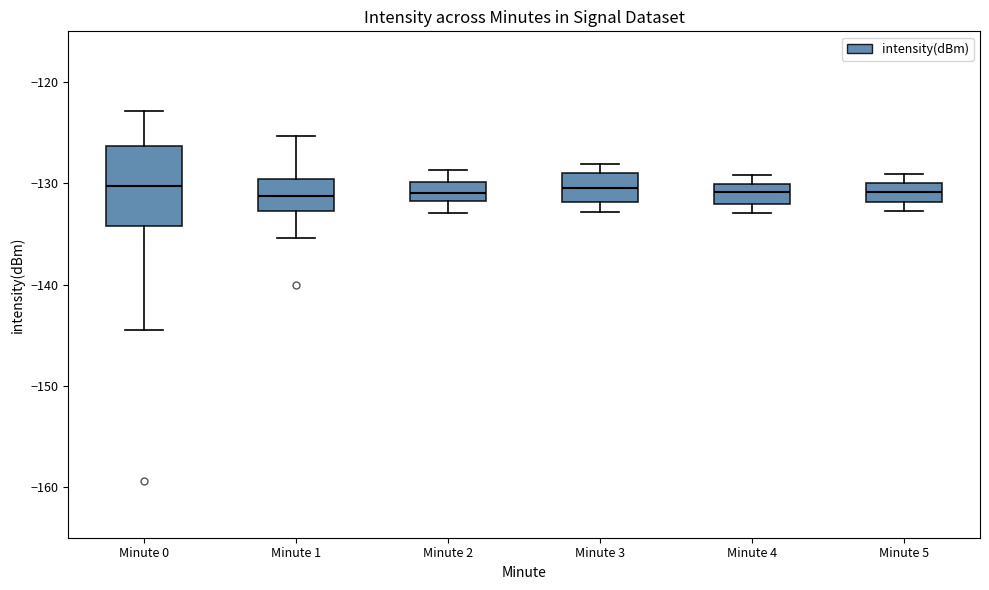

Reading left to right, read every box against the y-axis: the position of its median line, the range the box covers, and the ends of its whiskers. The values are not printed on the chart, so give them approximately, as read against the axis.

Minute 0: median -130, box -134 to -126, whiskers -144 to -123
Minute 1: median -131, box -133 to -130, whiskers -135 to -125
Minute 2: median -131, box -132 to -130, whiskers -133 to -129
Minute 3: median -130, box -132 to -129, whiskers -133 to -128
Minute 4: median -131, box -132 to -130, whiskers -133 to -129
Minute 5: median -131, box -132 to -130, whiskers -133 to -129